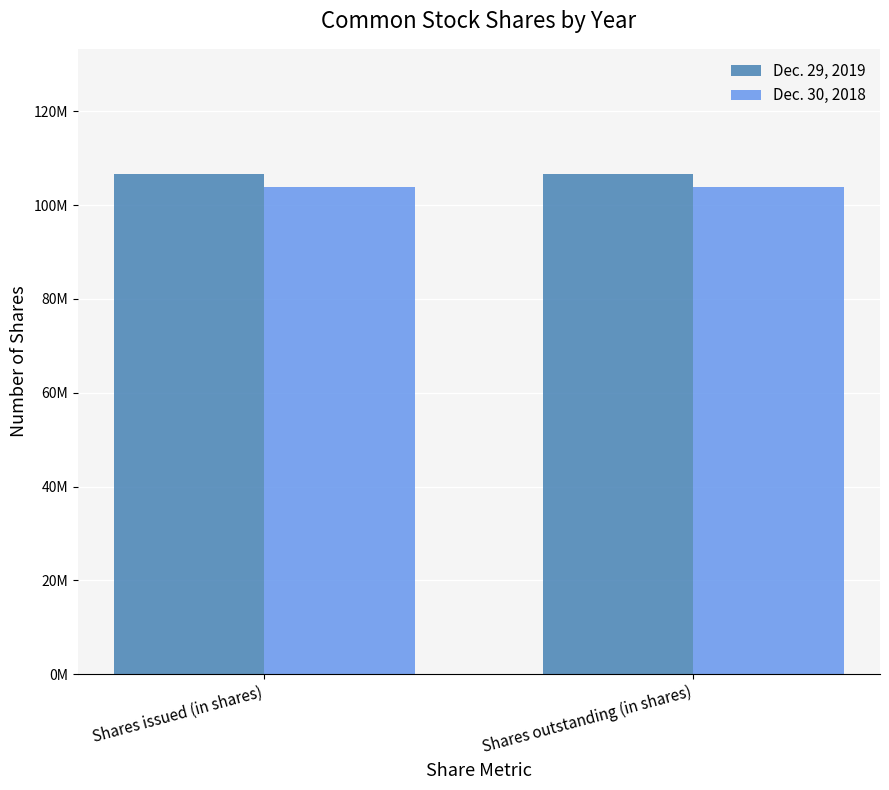

What is the maximum value for Dec. 29, 2019?

106635508